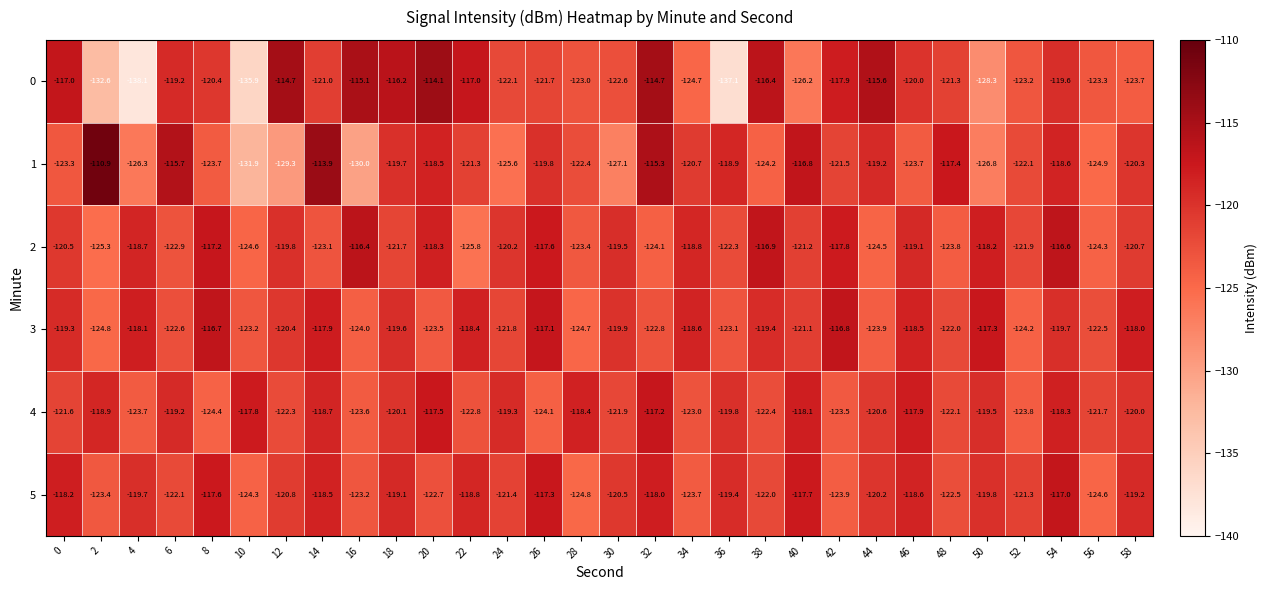

The value of 0 at 36 is -221.2. True or false?

False